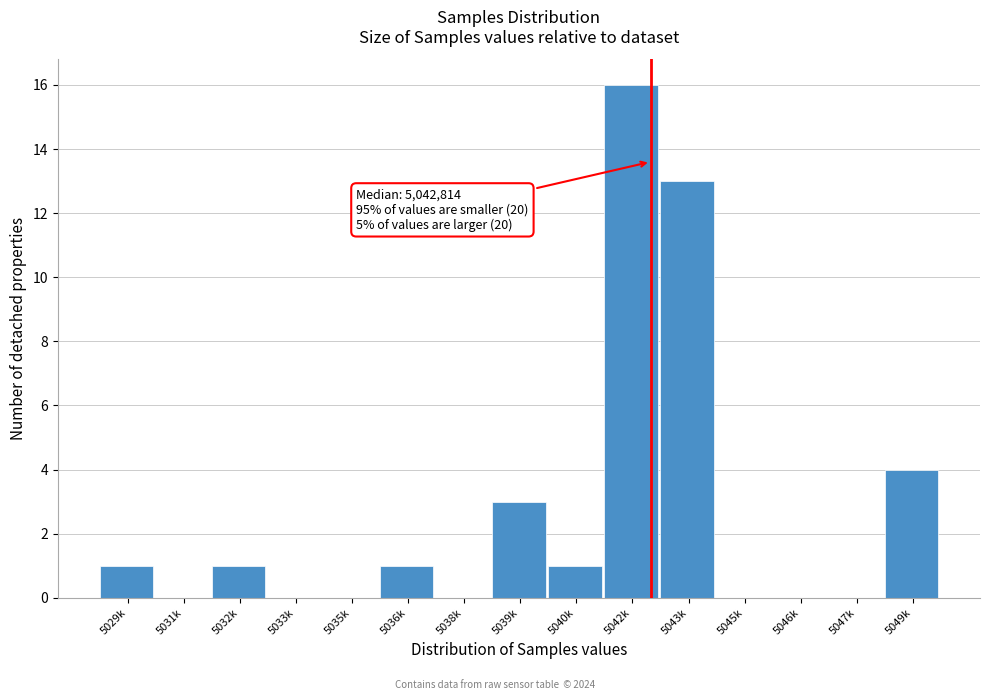

Reading left to right, list all the values displayed in this chart.

5029k=1	5031k=0	5032k=1	5033k=0	5035k=0	5036k=1	5038k=0	5039k=3	5040k=1	5042k=16	5043k=13	5045k=0	5046k=0	5047k=0	5049k=4